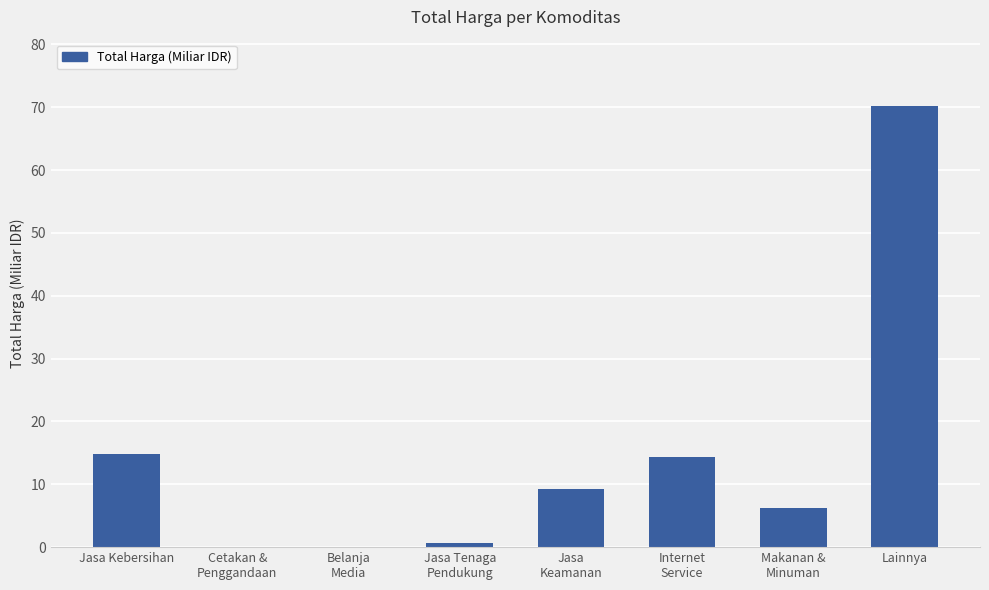

The value at Jasa Kebersihan is 14.8. True or false?

True